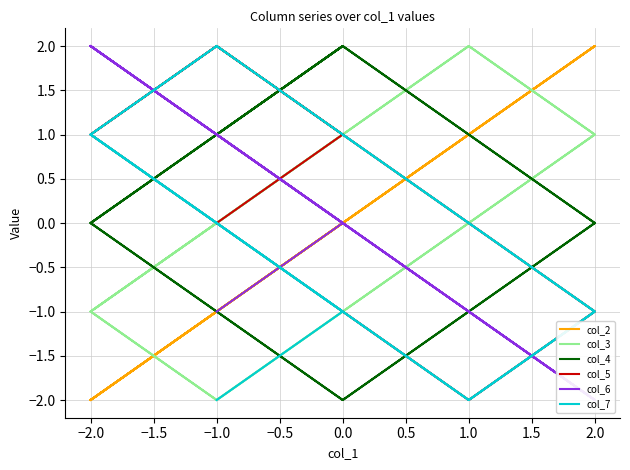

How many categories are shown in the chart?

20